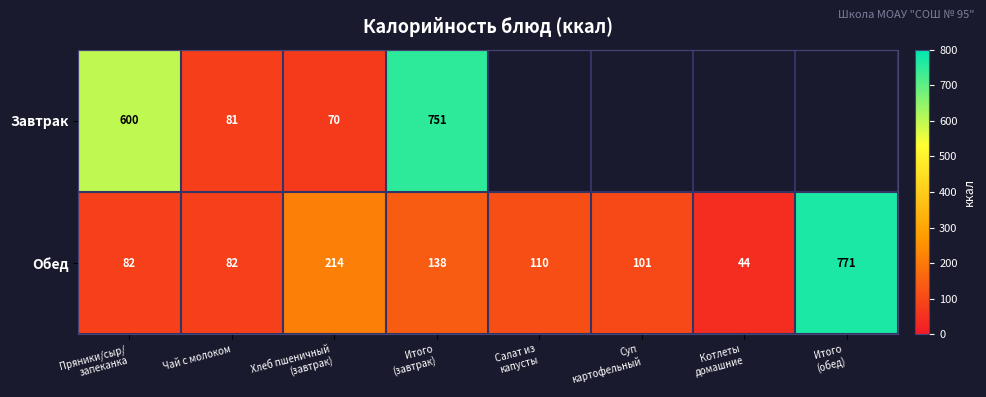

What is the lowest value of the Обед series?

44